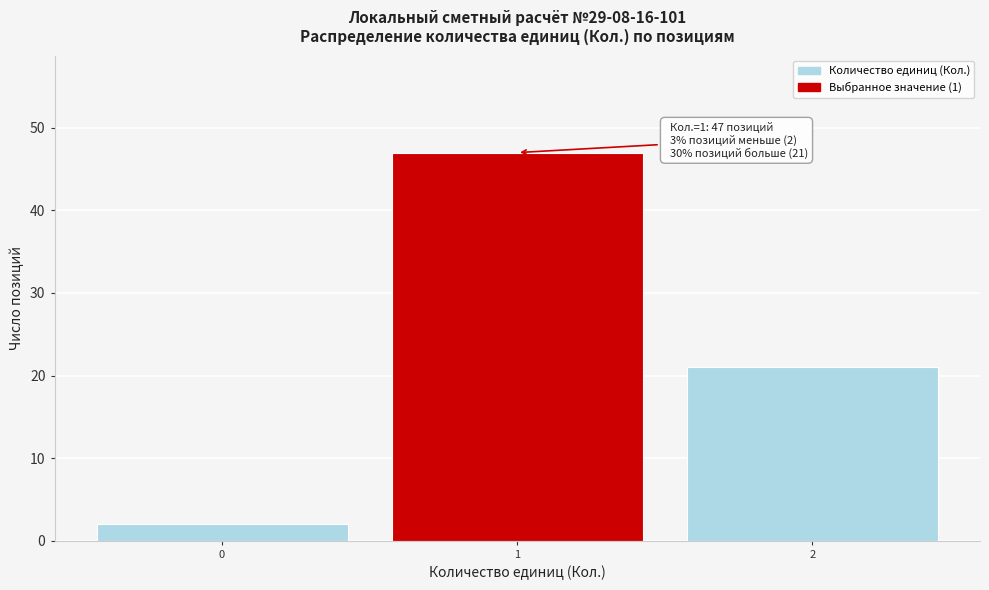

Over which range of the x-axis is the bar tallest?

0.5 to 1.5